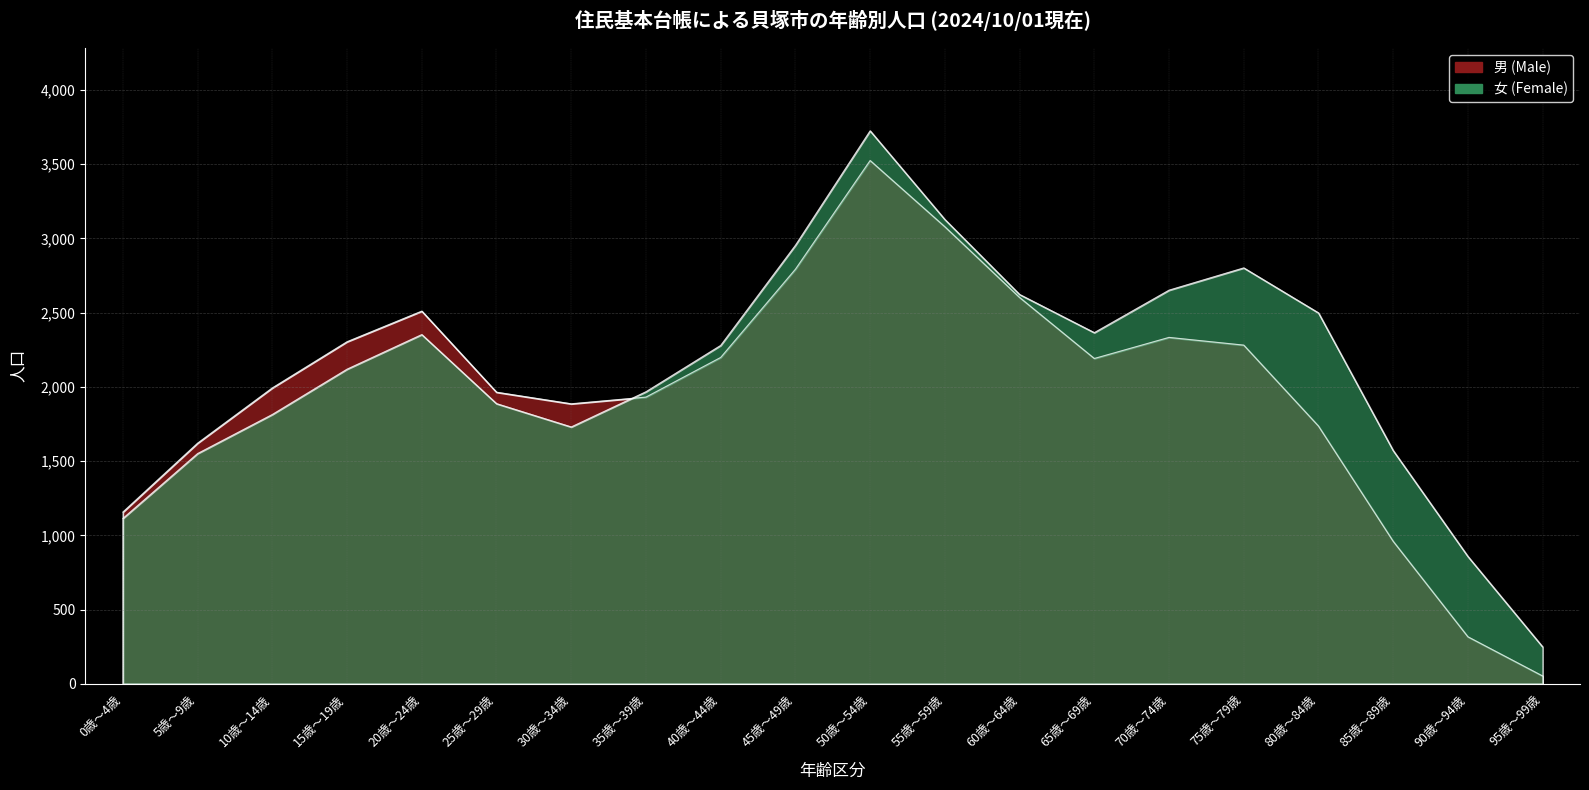

Rank the categories by 男 value from lowest to highest.

95歳～99歳, 90歳～94歳, 85歳～89歳, 0歳～4歳, 5歳～9歳, 80歳～84歳, 30歳～34歳, 35歳～39歳, 25歳～29歳, 10歳～14歳, 65歳～69歳, 40歳～44歳, 75歳～79歳, 15歳～19歳, 70歳～74歳, 20歳～24歳, 60歳～64歳, 45歳～49歳, 55歳～59歳, 50歳～54歳